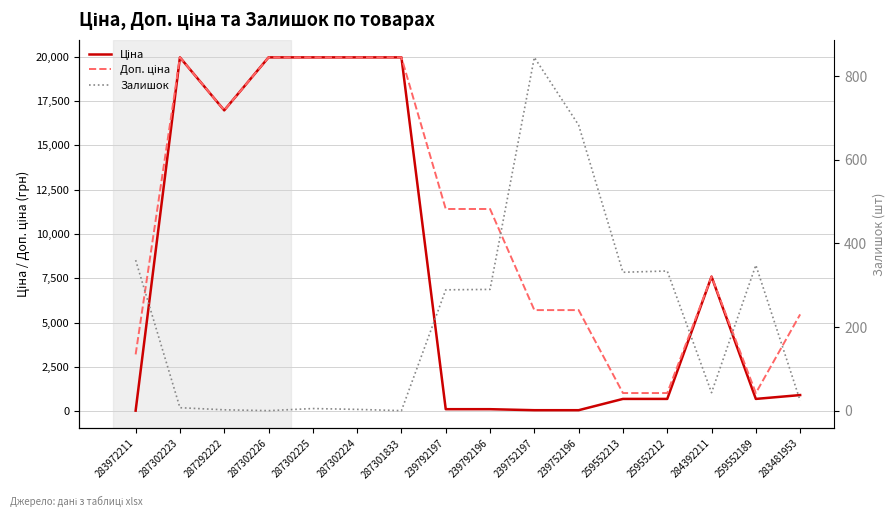

How many positive values does the Залишок series have?

14